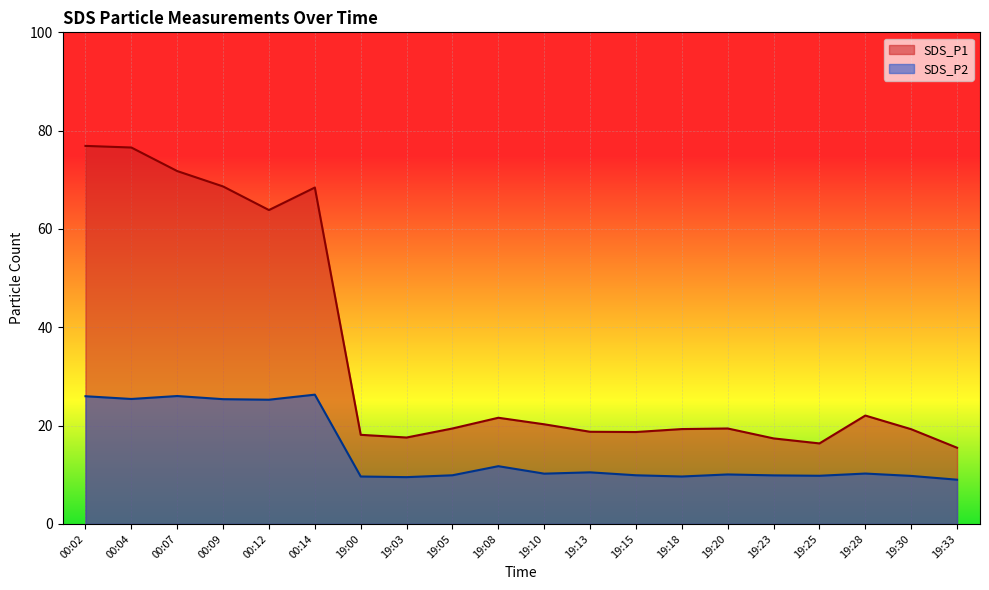

Which series has the largest total across all categories?

SDS_P1